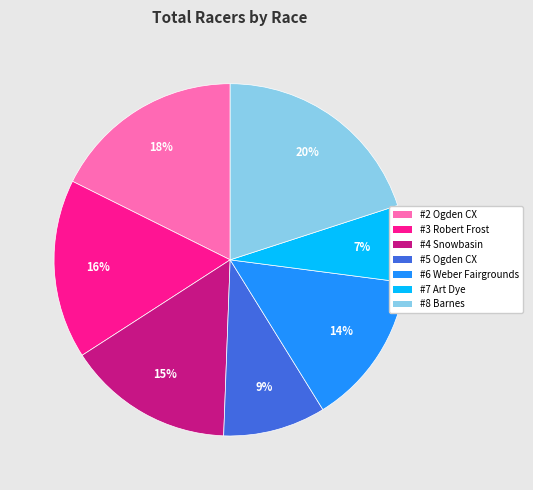

To the nearest percent, what is the average slice percentage?

14%